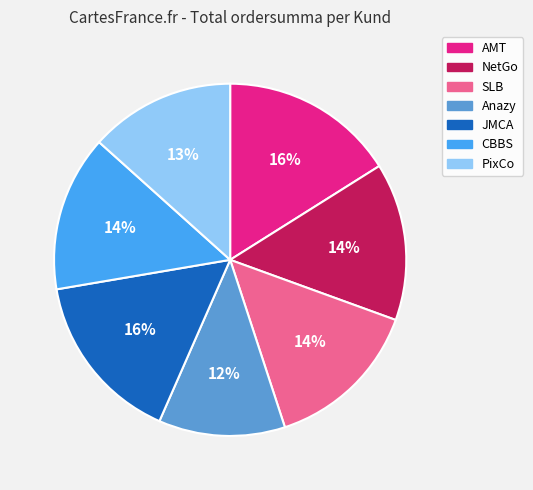

Approximately how many times larger is the value at NetGo compared to AMT?

0.9